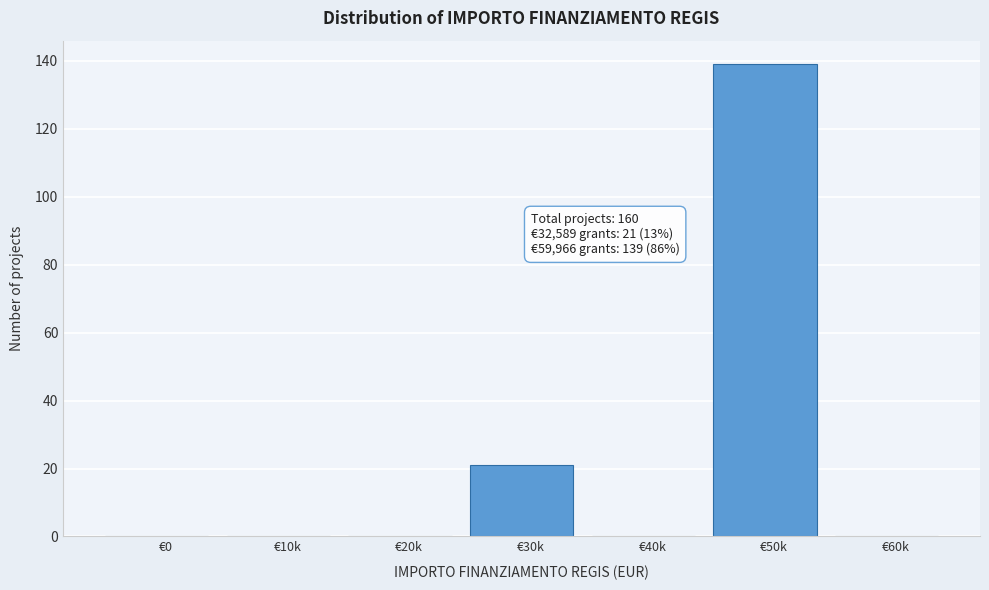

Reading left to right, list all the values displayed in this chart.

€0=0	€10k=0	€20k=0	€30k=21	€40k=0	€50k=139	€60k=0